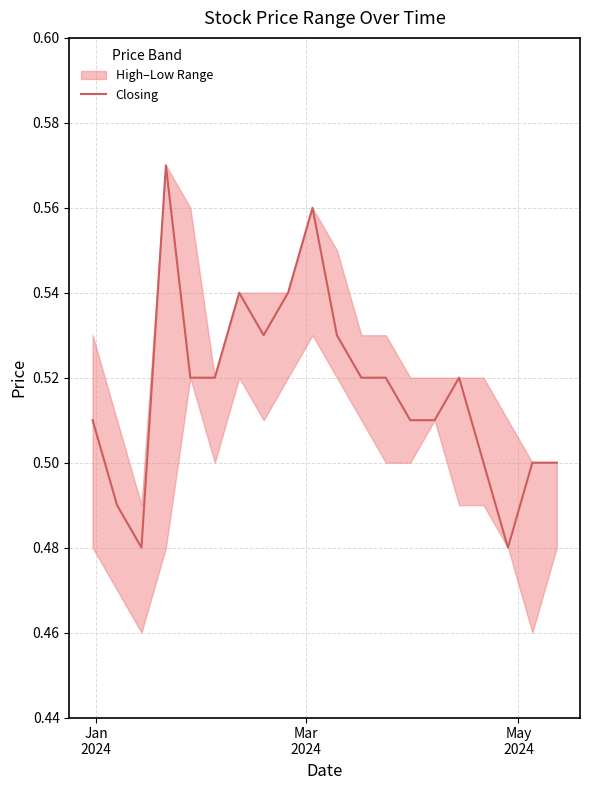

The chart shows a value of 0.2 at 9. True or false?

False